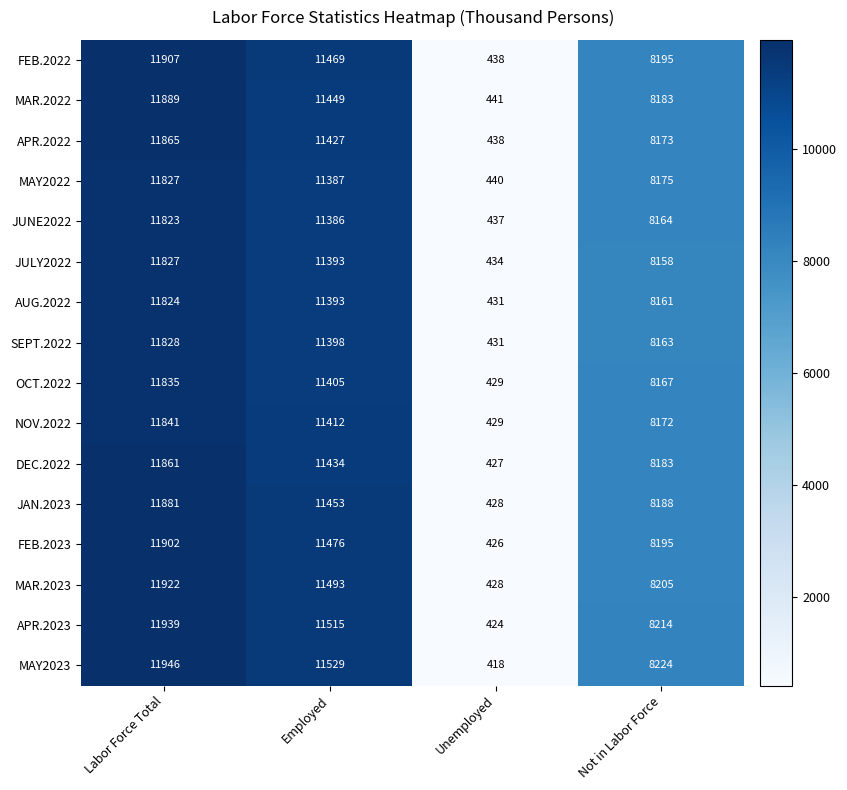

Count the number of data series in this chart.

16